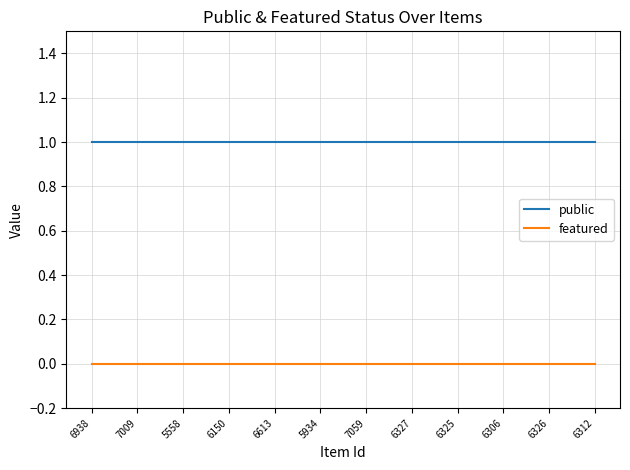

Rank the series by their average value, from highest to lowest.

public, featured